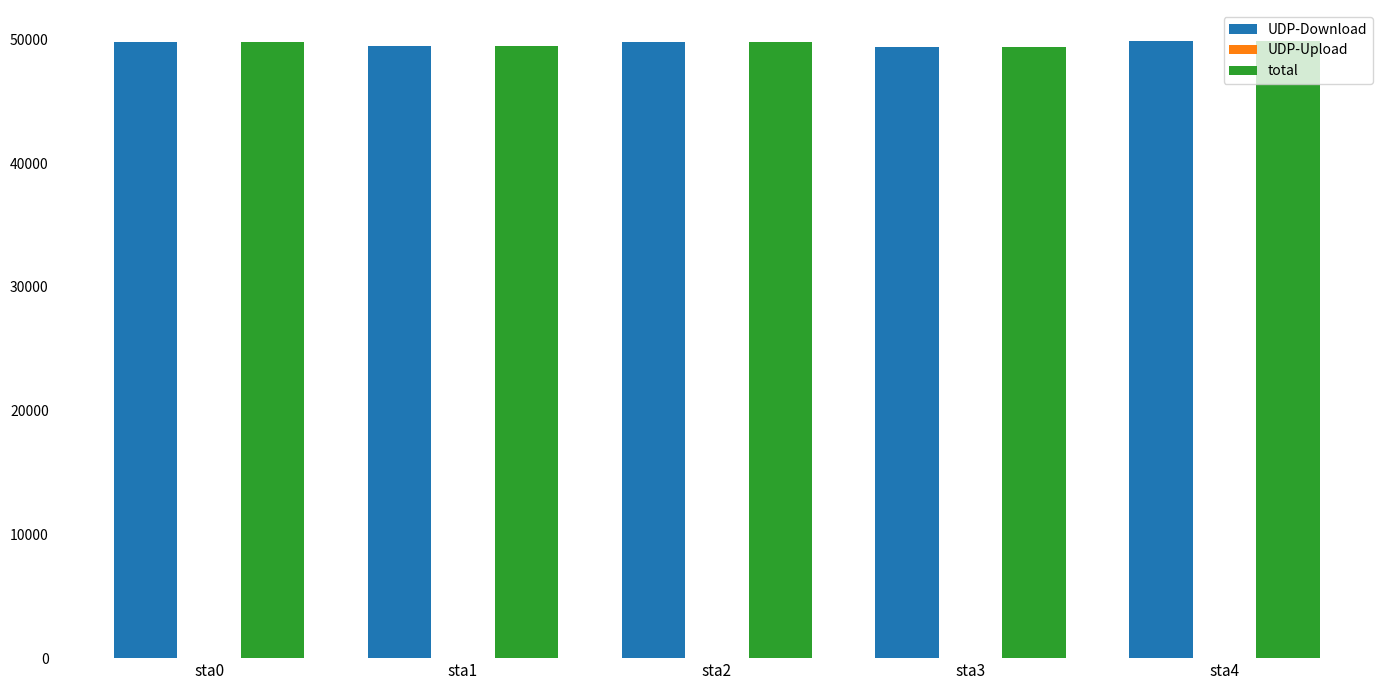

What is the total value across all series at sta1?

98855.1